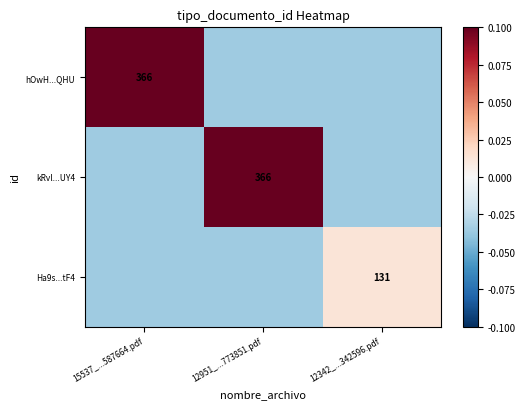

At which category does the chart reach its minimum across all series?

12951_...773851.pdf